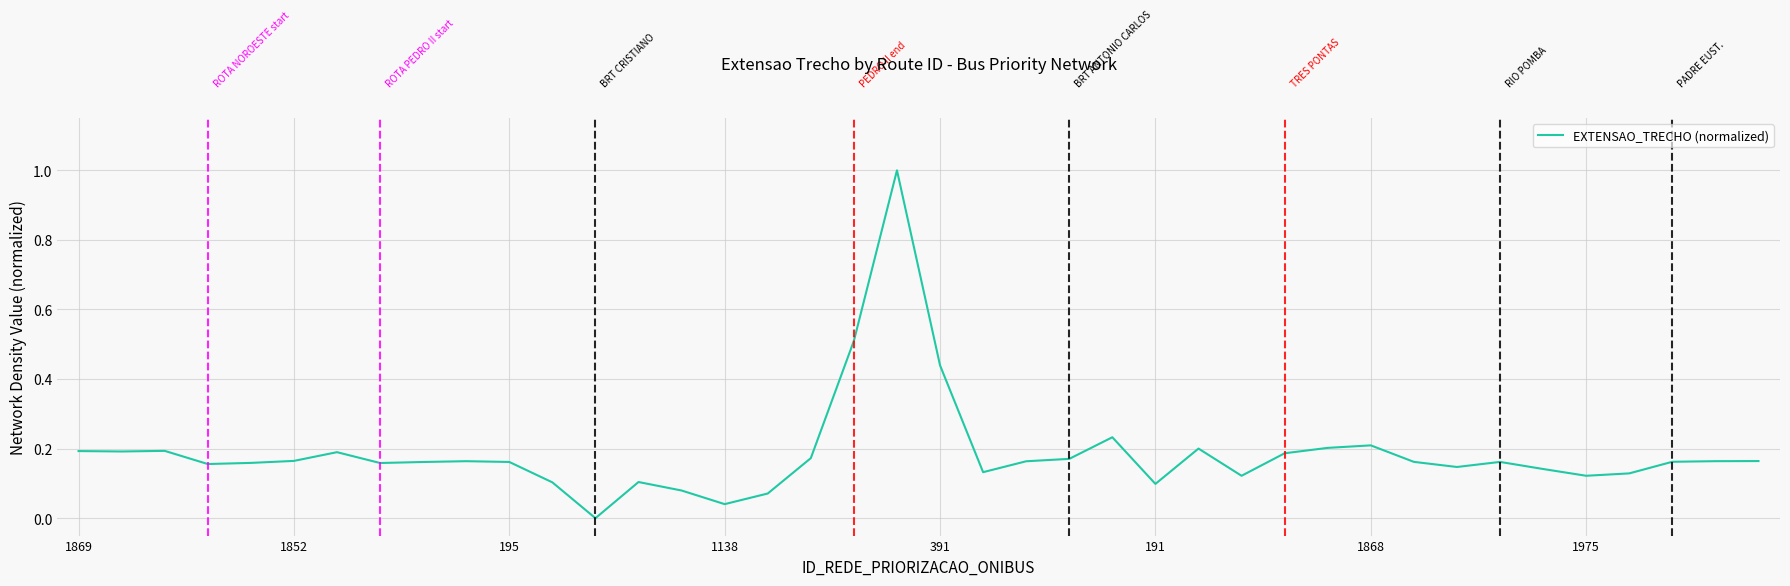

What is the maximum value shown in the chart?

1.0